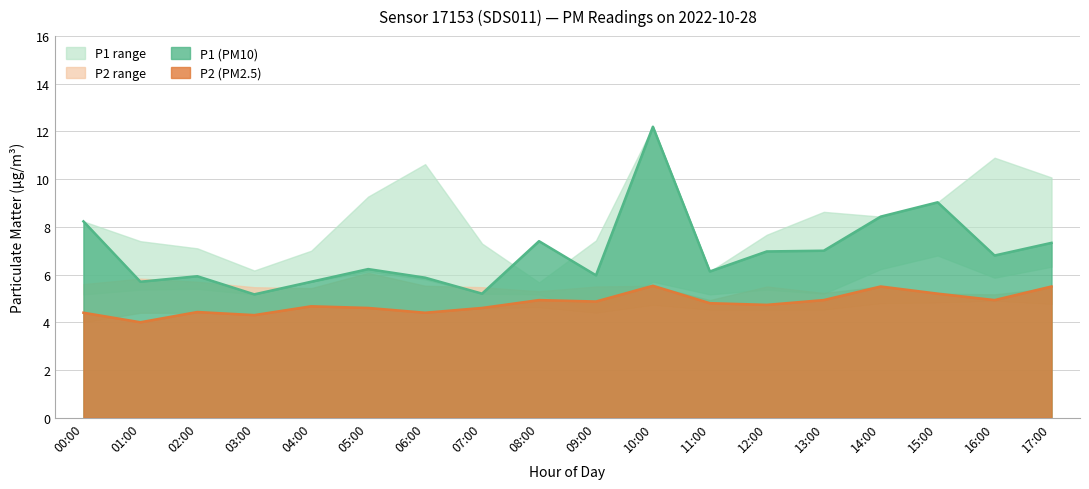

Read the P2 value at 12:00.

4.7